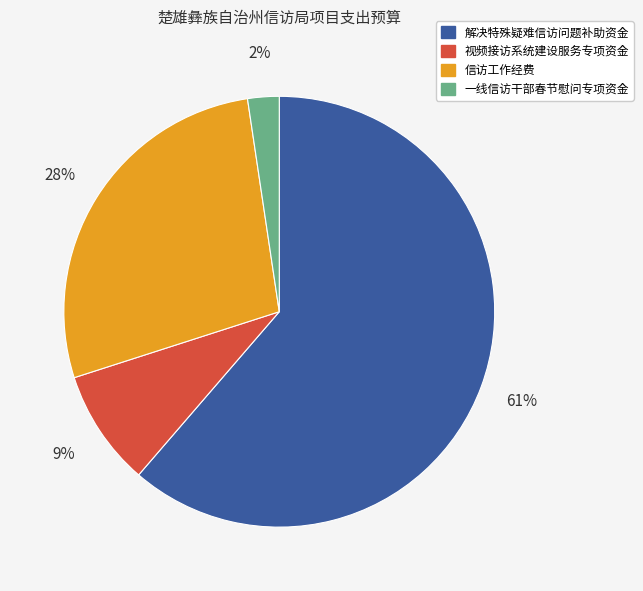

How many segments does this pie chart have?

4